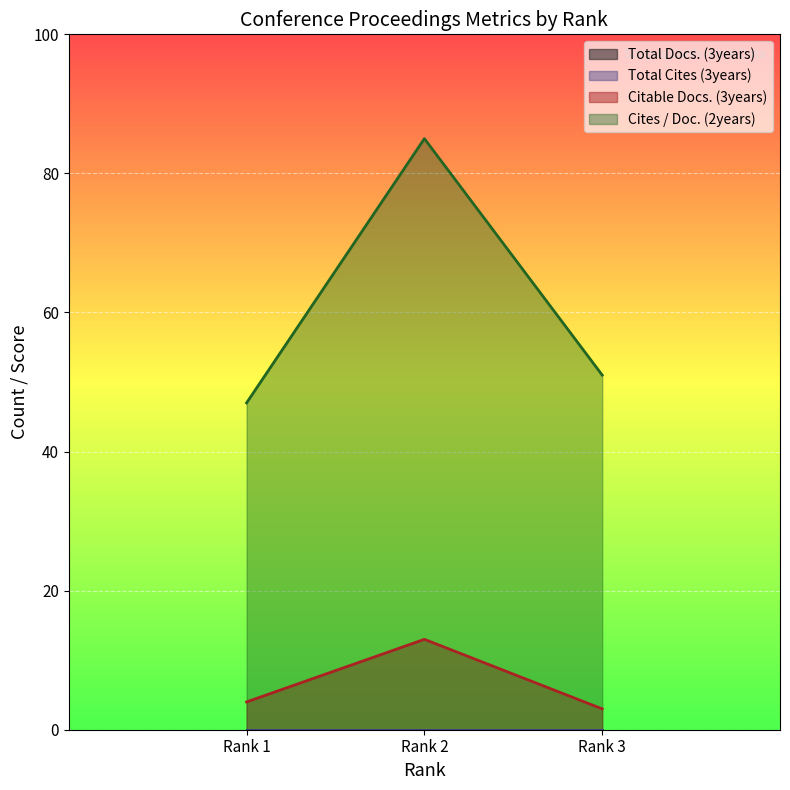

How many lines are shown in the chart?

4